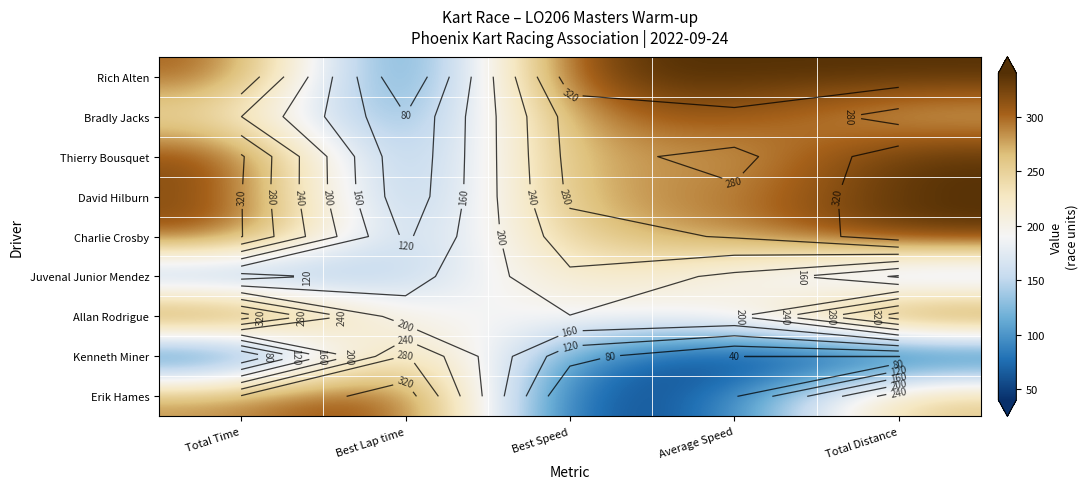

Which has a higher value, Average Speed or Total Time?

Average Speed